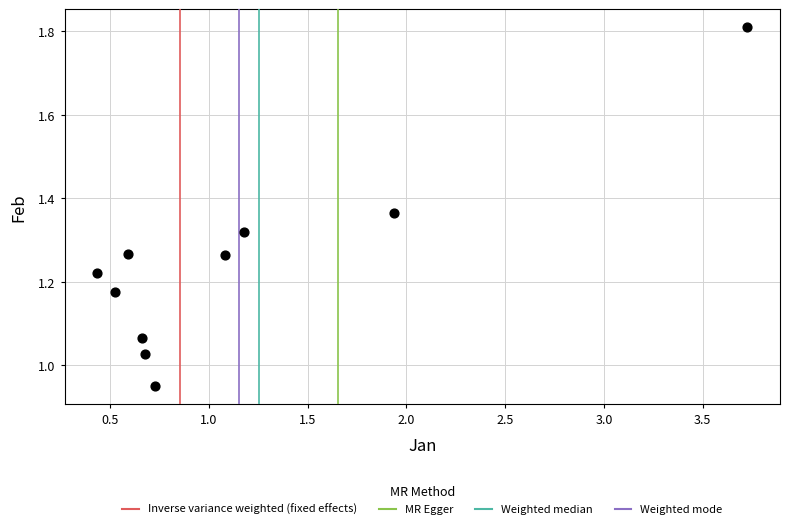

What is the range of X values (max minus min)?

3.3